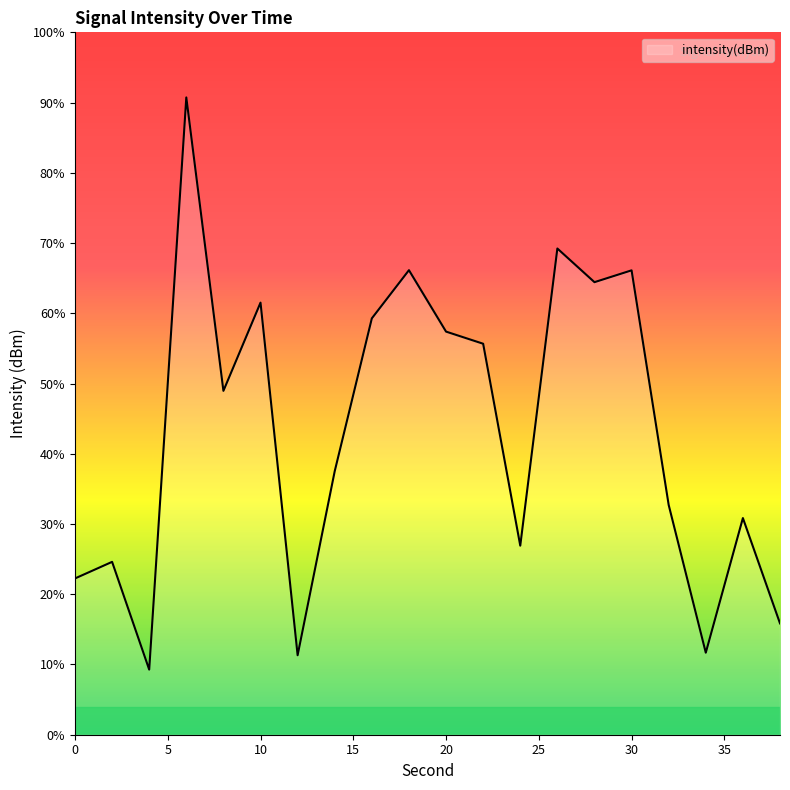

What is the difference between the values at 38 and 26?

11.5